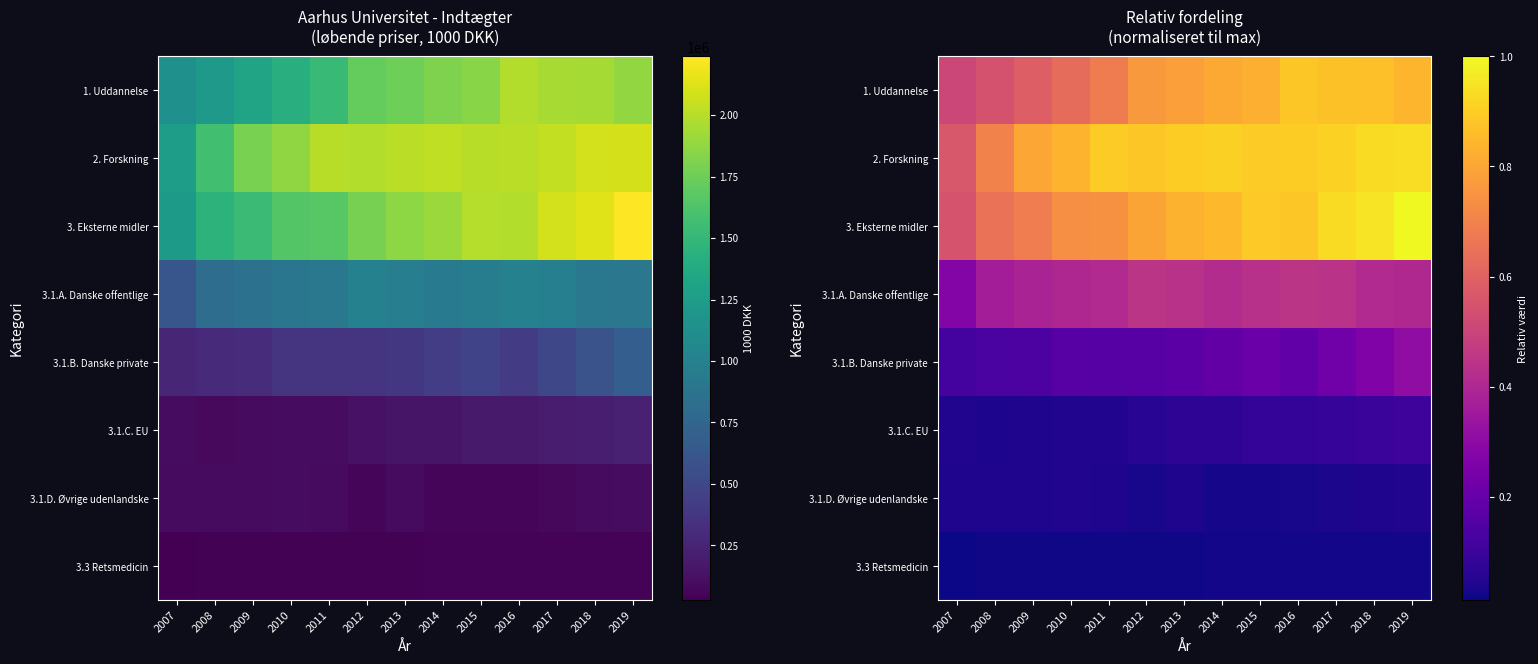

The value of 3.1.B. Danske private at 2008 is 0.1. True or false?

True